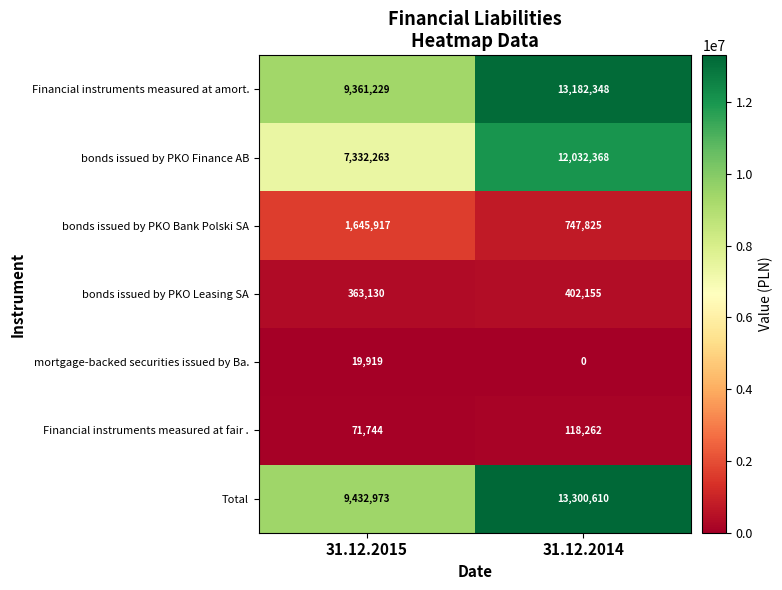

What is the spread (max minus min) of values at 31.12.2014?

13300610